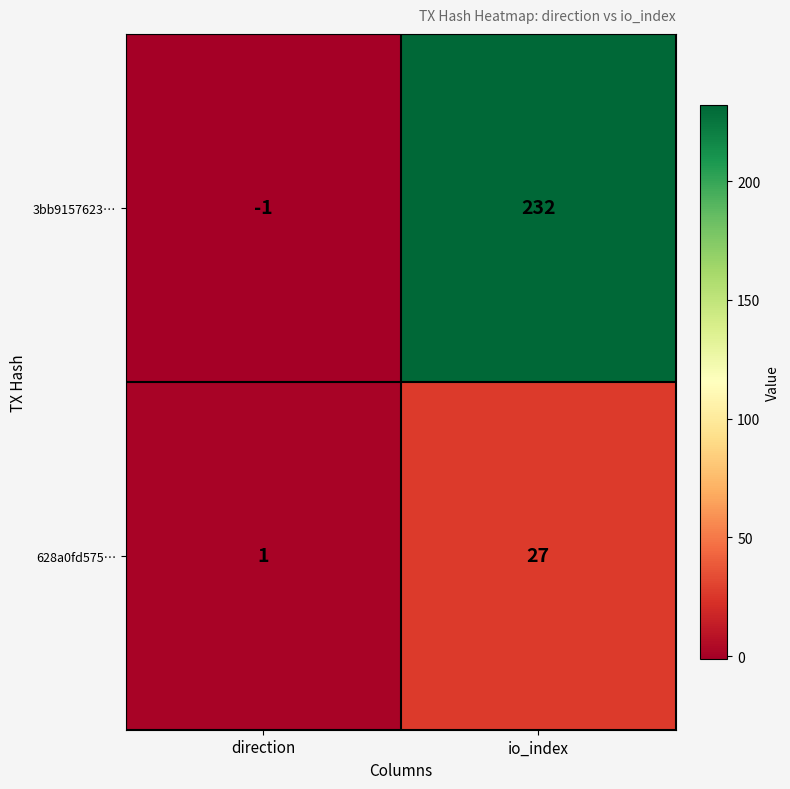

Between direction and io_index, which series saw the biggest shift?

3bb9157623…